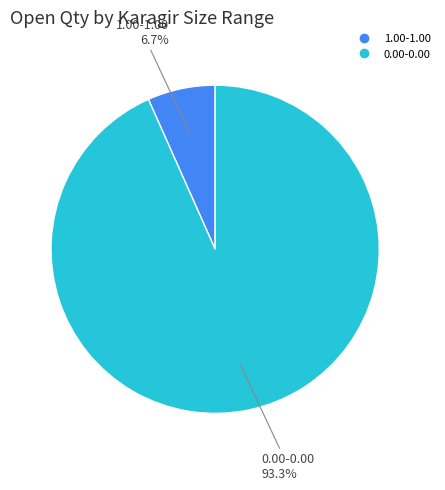

How many segments does this pie chart have?

2